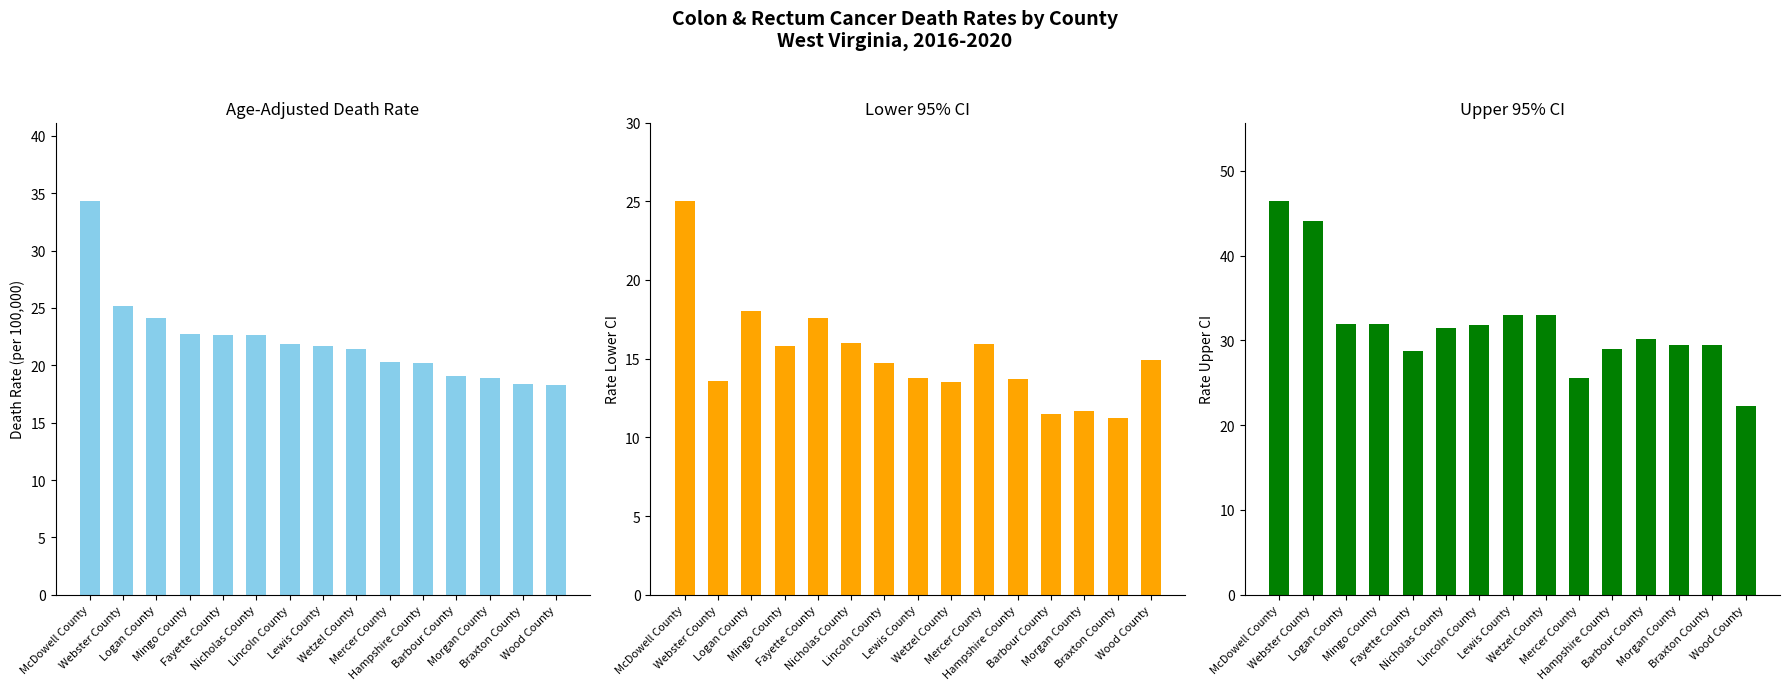

What is the spread (max minus min) of values at Webster County?

30.5